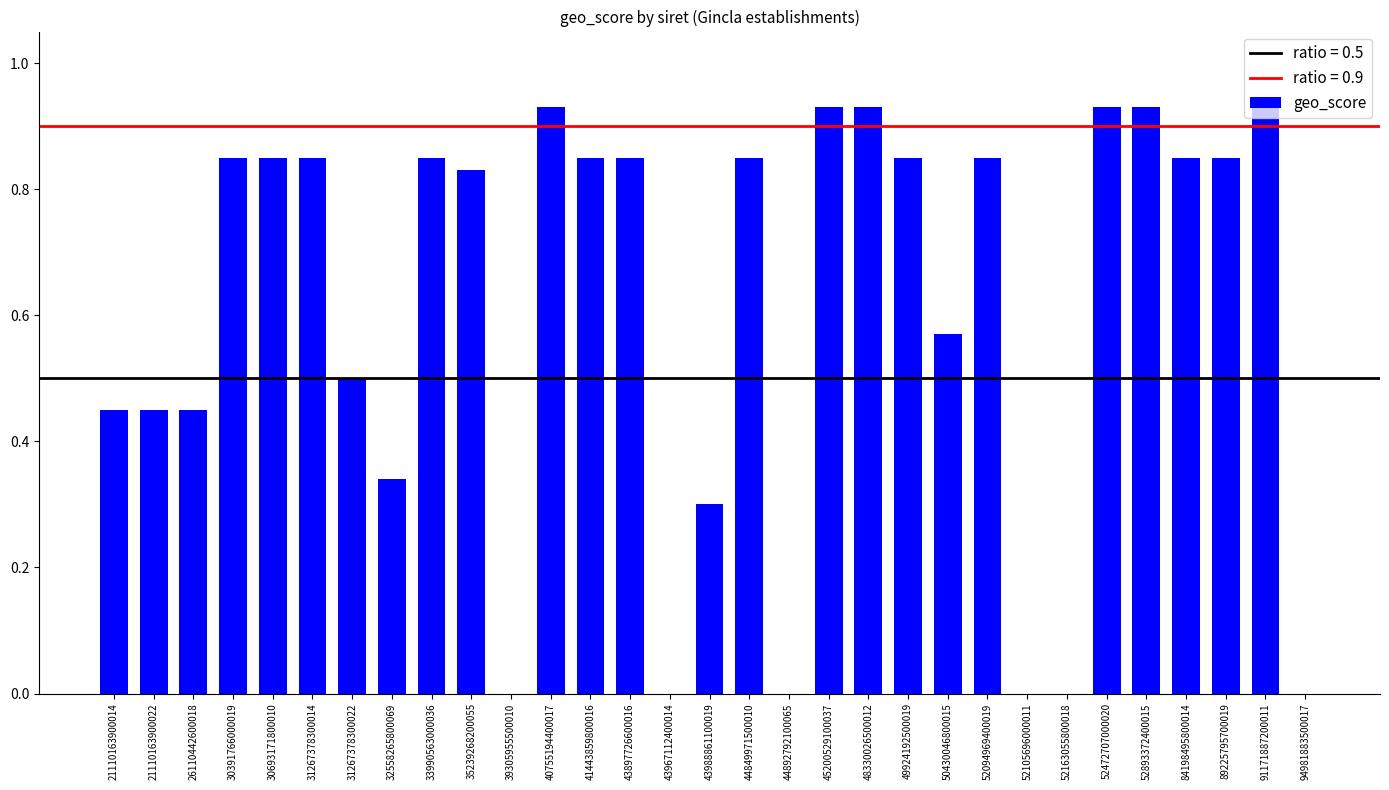

True or false: the data shows 0.0 at 52105696000011.

True